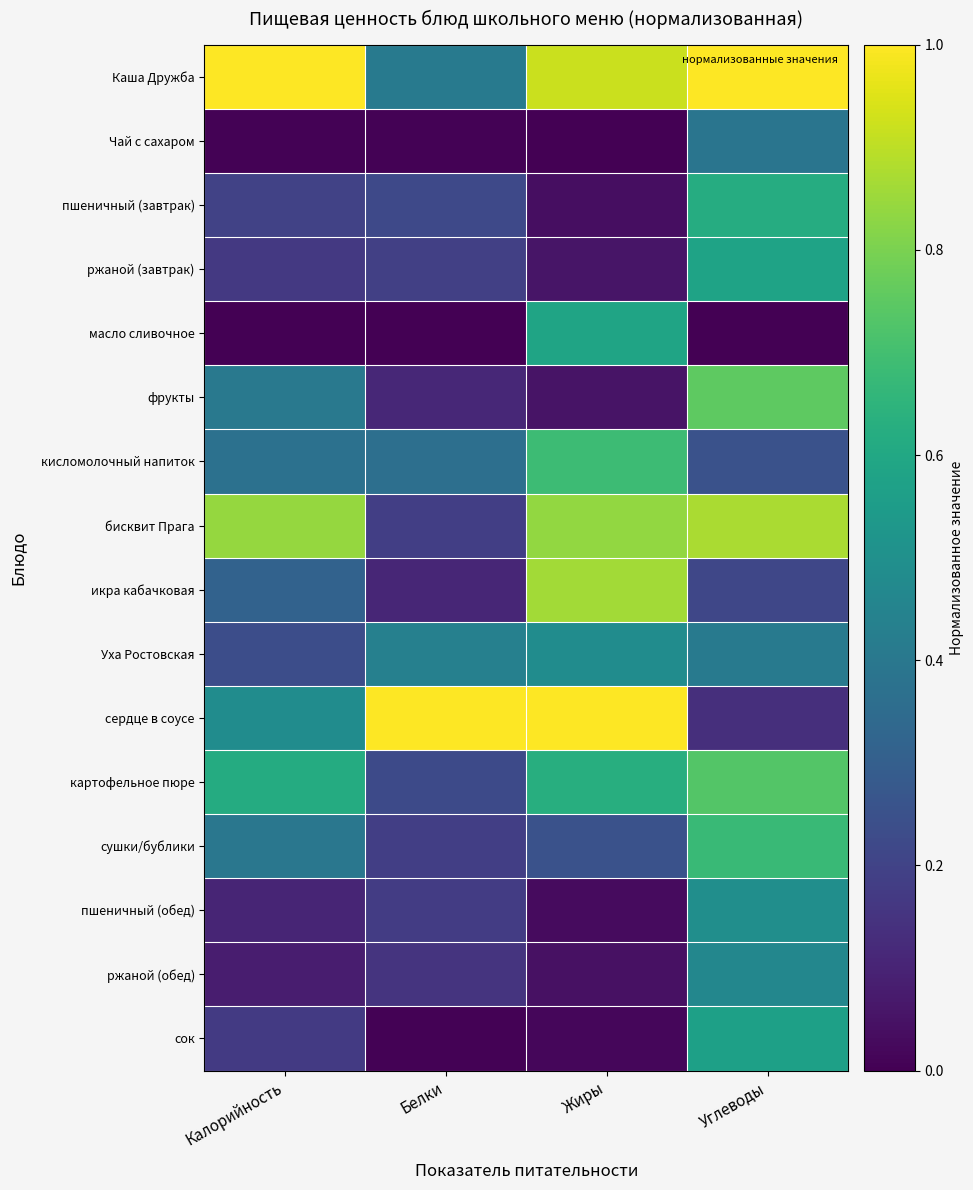

Reading left to right, transcribe all the data shown in this chart.

Каша Дружба: Калорийность=1.0	Белки=0.4	Жиры=0.9	Углеводы=1.0
Чай с сахаром: Калорийность=0.0	Белки=0.0	Жиры=0.0	Углеводы=0.4
пшеничный (завтрак): Калорийность=0.2	Белки=0.2	Жиры=0.0	Углеводы=0.6
ржаной (завтрак): Калорийность=0.2	Белки=0.2	Жиры=0.1	Углеводы=0.6
масло сливочное: Калорийность=0.0	Белки=0.0	Жиры=0.6	Углеводы=0.0
фрукты: Калорийность=0.4	Белки=0.1	Жиры=0.1	Углеводы=0.8
кисломолочный напиток: Калорийность=0.4	Белки=0.4	Жиры=0.7	Углеводы=0.3
бисквит Прага: Калорийность=0.8	Белки=0.2	Жиры=0.8	Углеводы=0.9
икра кабачковая: Калорийность=0.3	Белки=0.1	Жиры=0.9	Углеводы=0.2
Уха Ростовская: Калорийность=0.2	Белки=0.4	Жиры=0.5	Углеводы=0.4
сердце в соусе: Калорийность=0.5	Белки=1.0	Жиры=1.0	Углеводы=0.1
картофельное пюре: Калорийность=0.6	Белки=0.2	Жиры=0.6	Углеводы=0.7
сушки/бублики: Калорийность=0.4	Белки=0.2	Жиры=0.3	Углеводы=0.7
пшеничный (обед): Калорийность=0.1	Белки=0.2	Жиры=0.0	Углеводы=0.5
ржаной (обед): Калорийность=0.1	Белки=0.2	Жиры=0.0	Углеводы=0.5
сок: Калорийность=0.2	Белки=0.0	Жиры=0.0	Углеводы=0.6